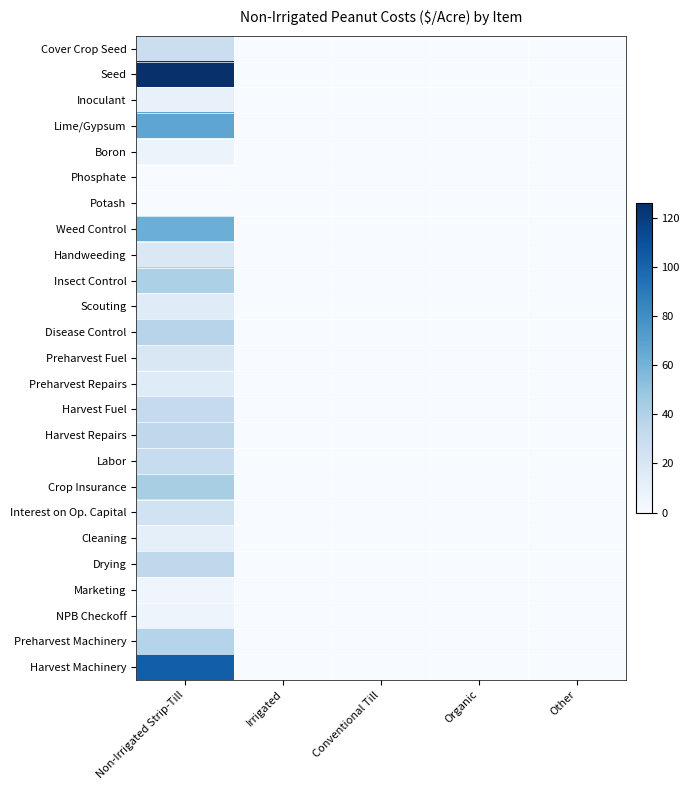

At which category is the sum across all series the highest?

Non-Irrigated Strip-Till